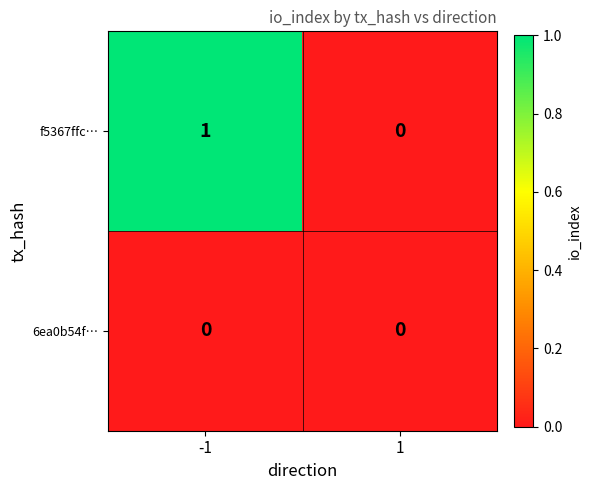

List the labels in order of f5367ffc… value, largest first.

-1, 1